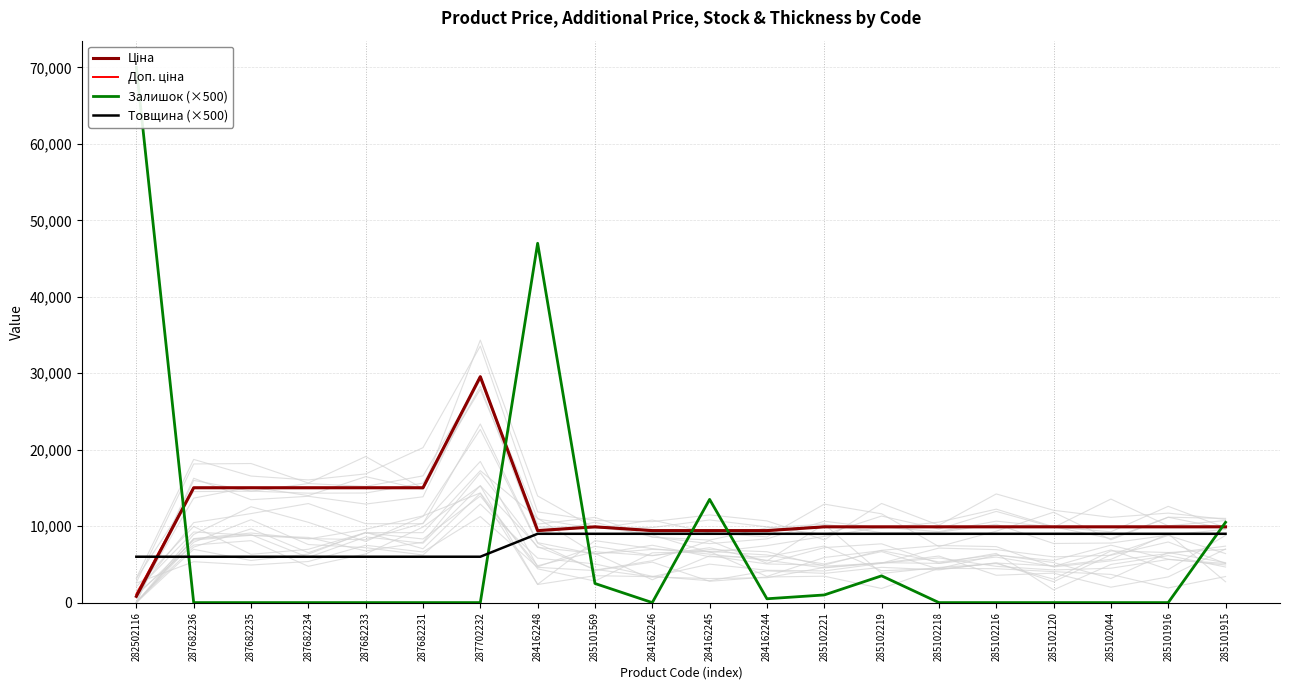

At which label does Товщина (×500) reach its peak?

284162248